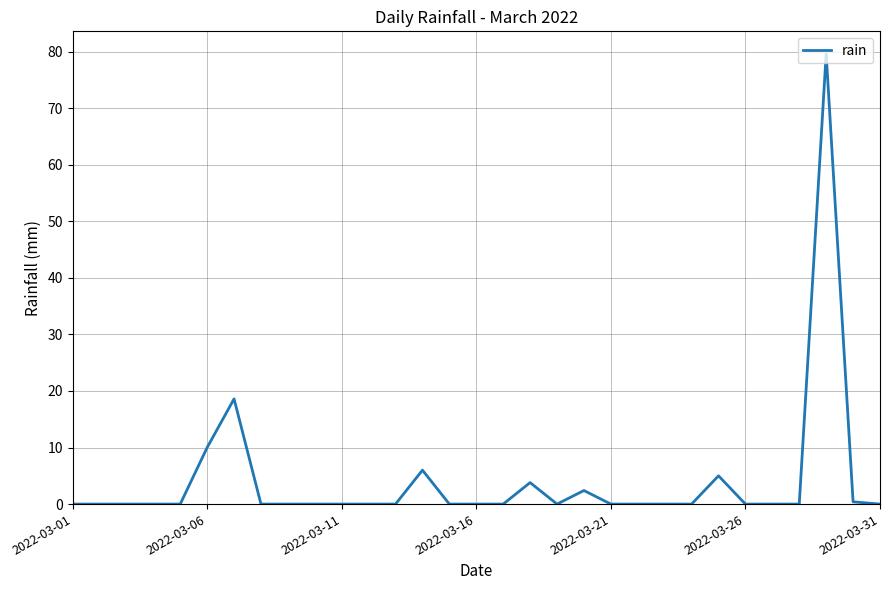

What is the difference between the maximum and minimum values?

79.6